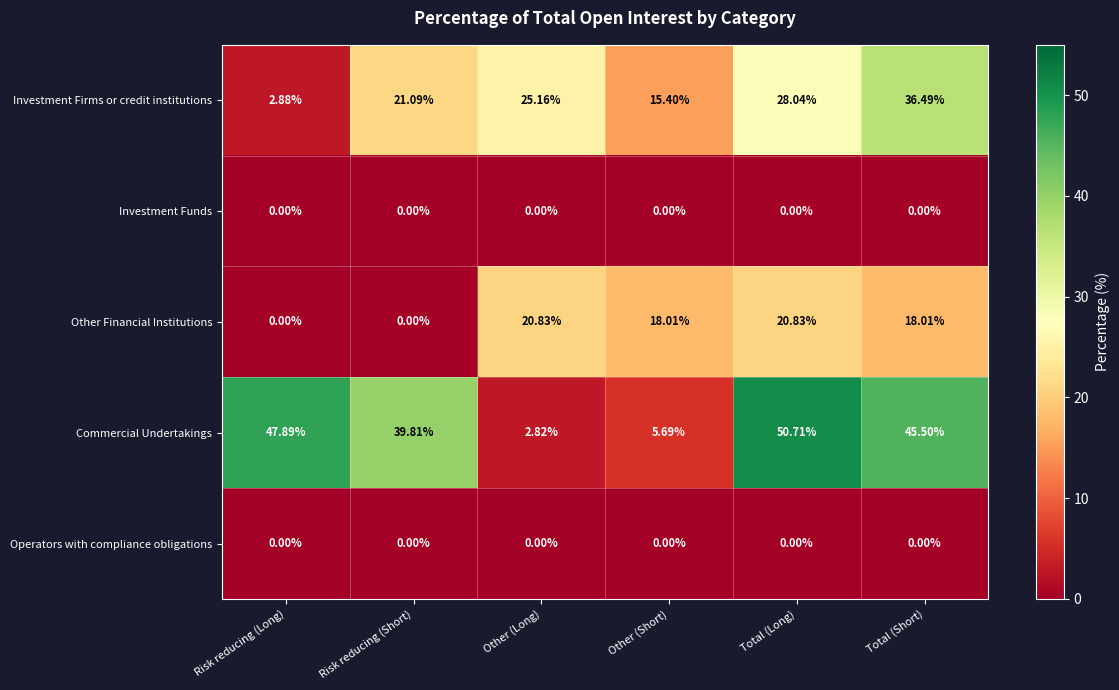

At how many categories does at least one series exceed 10?

6